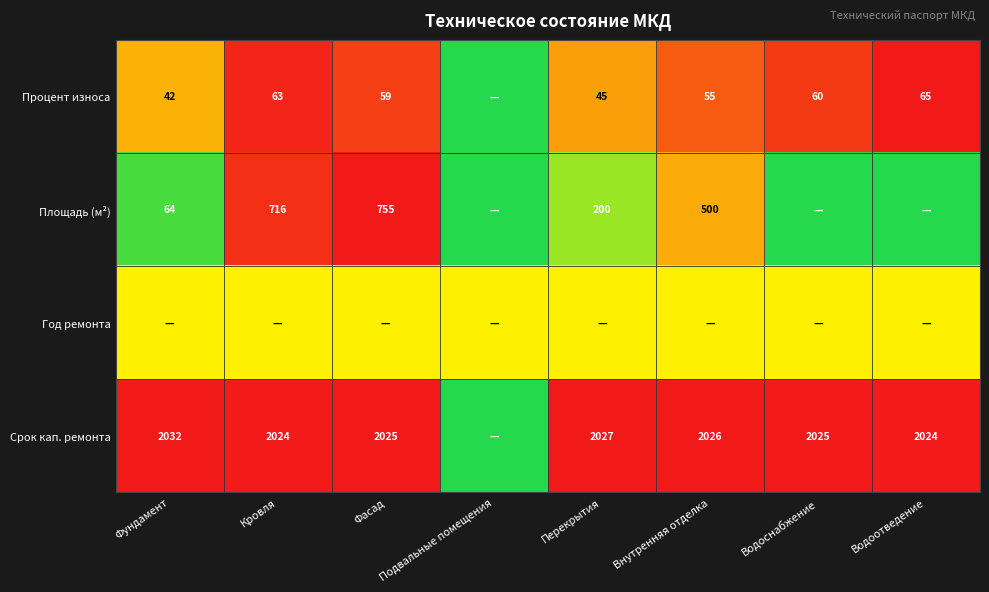

The Срок кап. ремонта series shows 2728.9 at Внутренняя отделка. True or false?

False